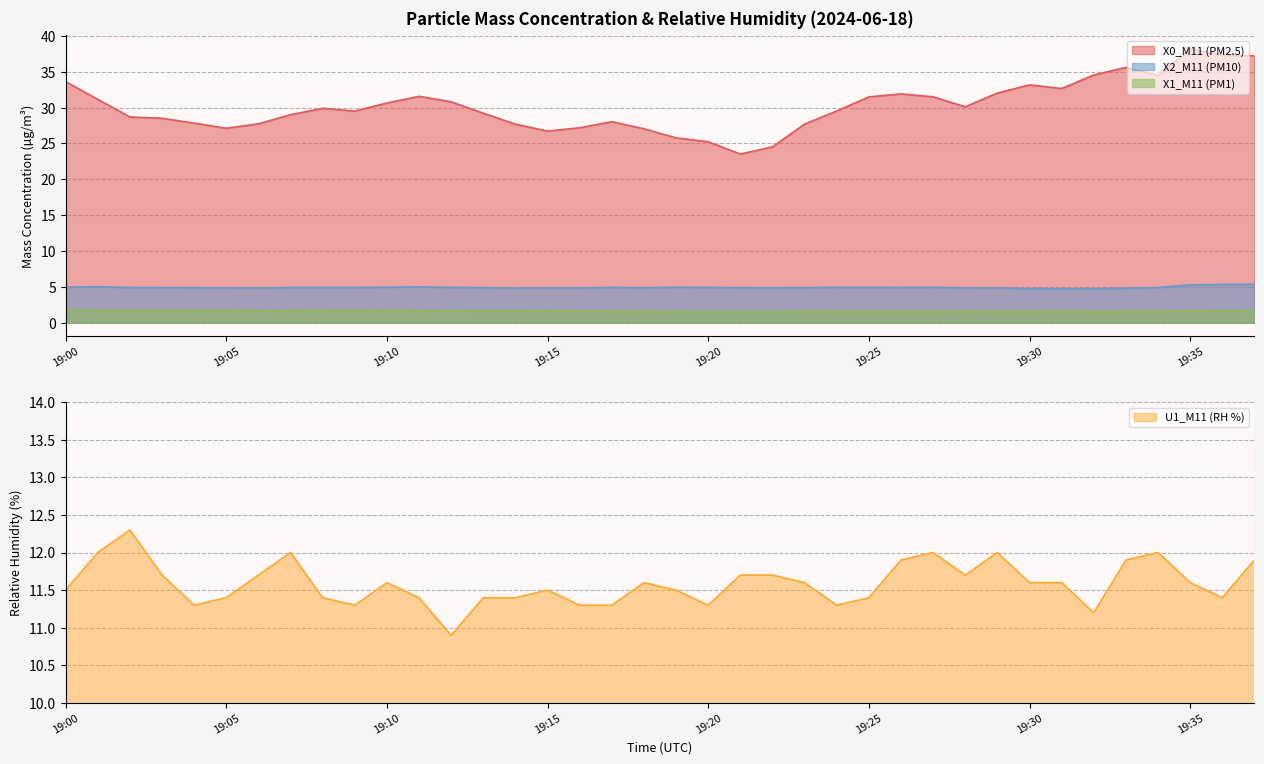

At which category is the sum across all series the highest?

19:35